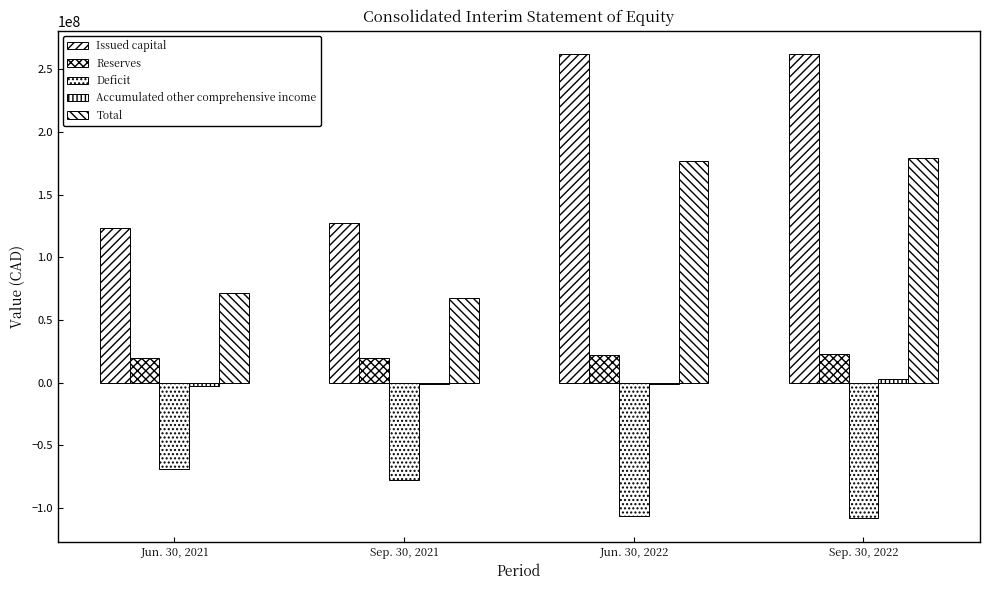

Reading right to left, what are all the values shown in this chart?

Issued capital: 262259192	262046589	127061377	122996406
Reserves: 22635578	21945204	19993064	19563420
Deficit: -108276273	-106717819	-77976495	-68617507
Accumulated other comprehensive income: 2870804	-745716	-1207948	-2398853
Total: 179489301	176528258	67869998	71543466